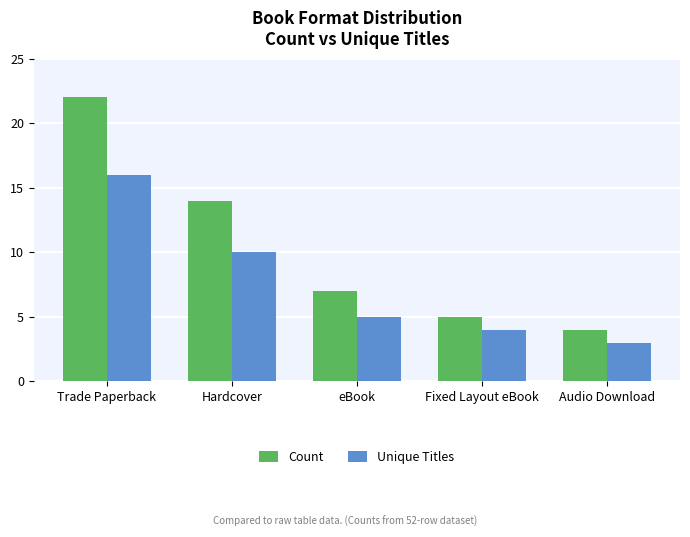

What are all the series names shown in the legend?

Count, Unique Titles